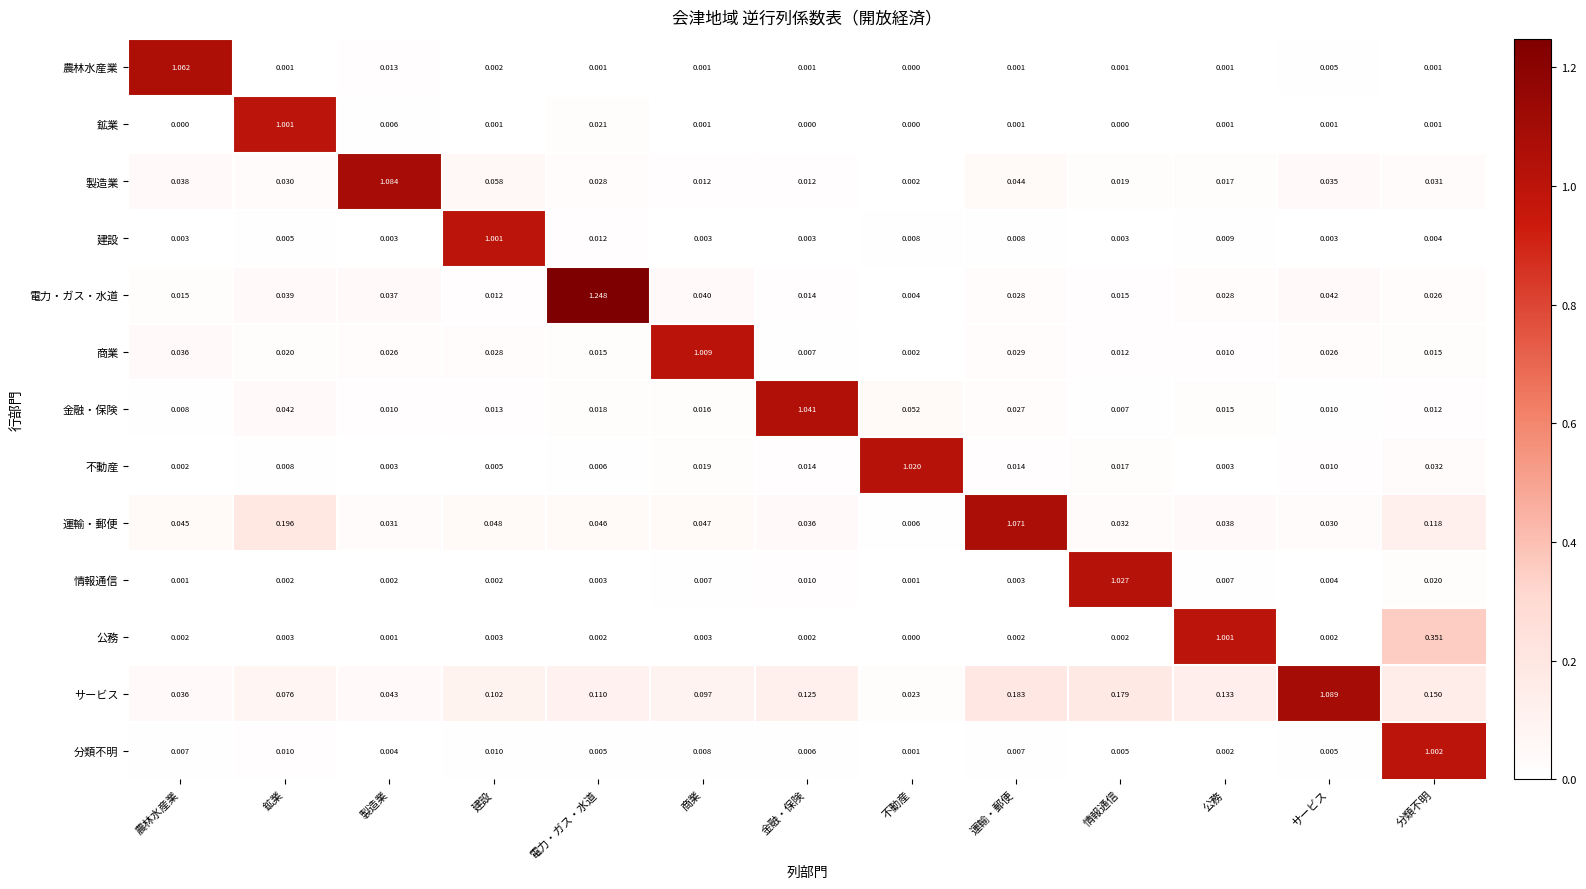

At which label does 製造業 reach its peak?

製造業